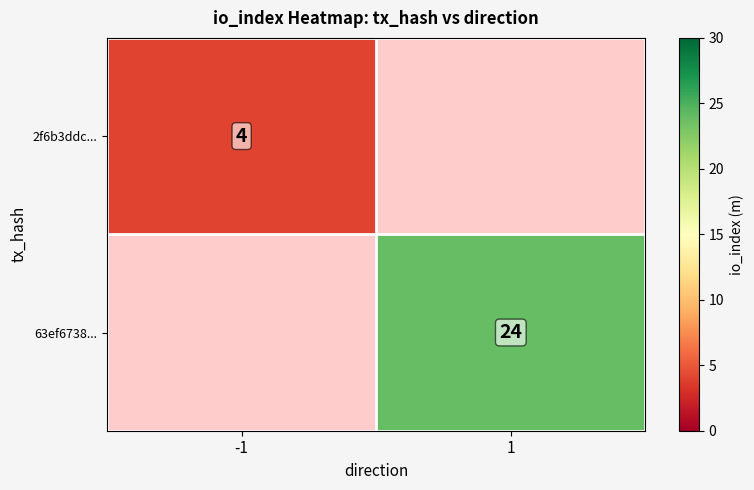

The value of 2f6b3ddc... at -1 is 4. True or false?

True